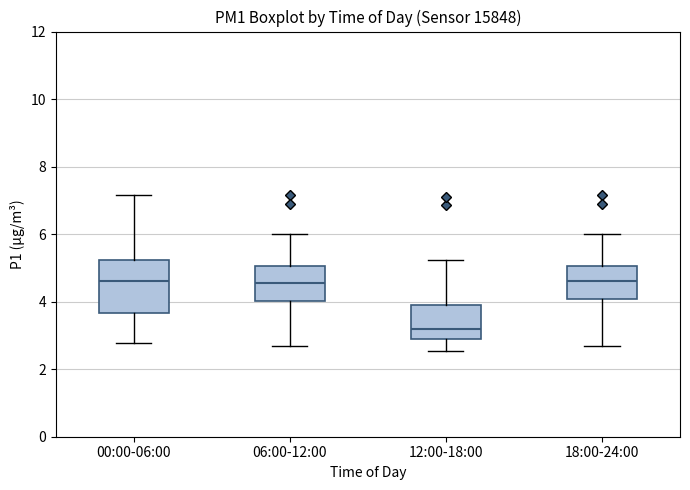

Comparing the boxes themselves (not the whiskers), which one is the tallest?

00:00-06:00